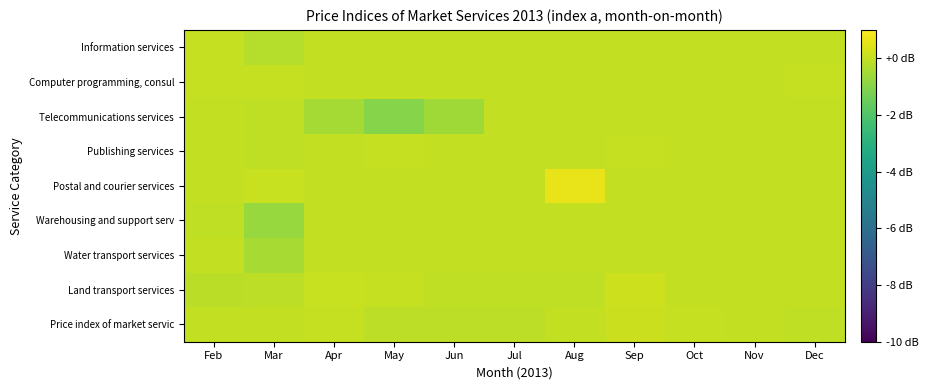

Reading left to right, extract all data points from this chart.

Price index of market servic: Feb=-0.0	Mar=0.0	Apr=0.0	May=-0.1	Jun=-0.1	Jul=-0.1	Aug=0.0	Sep=0.1	Oct=0.0	Nov=0.0	Dec=-0.1
Land transport services: Feb=-0.1	Mar=-0.1	Apr=0.1	May=0.0	Jun=-0.1	Jul=-0.0	Aug=-0.1	Sep=0.1	Oct=-0.0	Nov=0.0	Dec=-0.0
Water transport services: Feb=0.0	Mar=-0.5	Apr=0.0	May=0.0	Jun=0.0	Jul=0.0	Aug=0.0	Sep=0.0	Oct=0.0	Nov=0.0	Dec=0.0
Warehousing and support serv: Feb=-0.1	Mar=-0.7	Apr=0.0	May=0.0	Jun=0.0	Jul=0.0	Aug=0.0	Sep=0.0	Oct=0.0	Nov=0.0	Dec=0.0
Postal and courier services: Feb=0.0	Mar=0.1	Apr=0.0	May=0.0	Jun=0.0	Jul=0.0	Aug=0.6	Sep=0.0	Oct=0.0	Nov=0.0	Dec=0.0
Publishing services: Feb=-0.0	Mar=-0.0	Apr=0.0	May=0.0	Jun=0.0	Jul=0.0	Aug=0.0	Sep=0.0	Oct=0.0	Nov=-0.0	Dec=0.0
Telecommunications services: Feb=0.0	Mar=-0.0	Apr=-0.5	May=-1.0	Jun=-0.6	Jul=0.0	Aug=0.0	Sep=0.0	Oct=0.0	Nov=0.0	Dec=0.0
Computer programming, consul: Feb=0.0	Mar=0.0	Apr=0.0	May=0.0	Jun=0.0	Jul=0.0	Aug=0.0	Sep=0.0	Oct=0.0	Nov=0.0	Dec=0.0
Information services: Feb=0.0	Mar=-0.2	Apr=0.0	May=0.0	Jun=0.0	Jul=0.0	Aug=0.0	Sep=0.0	Oct=0.0	Nov=0.0	Dec=0.0